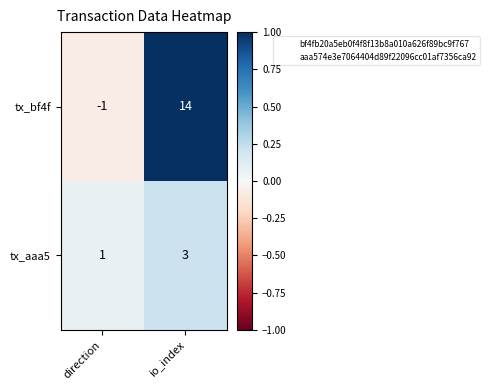

How many categories are shown in the chart?

2